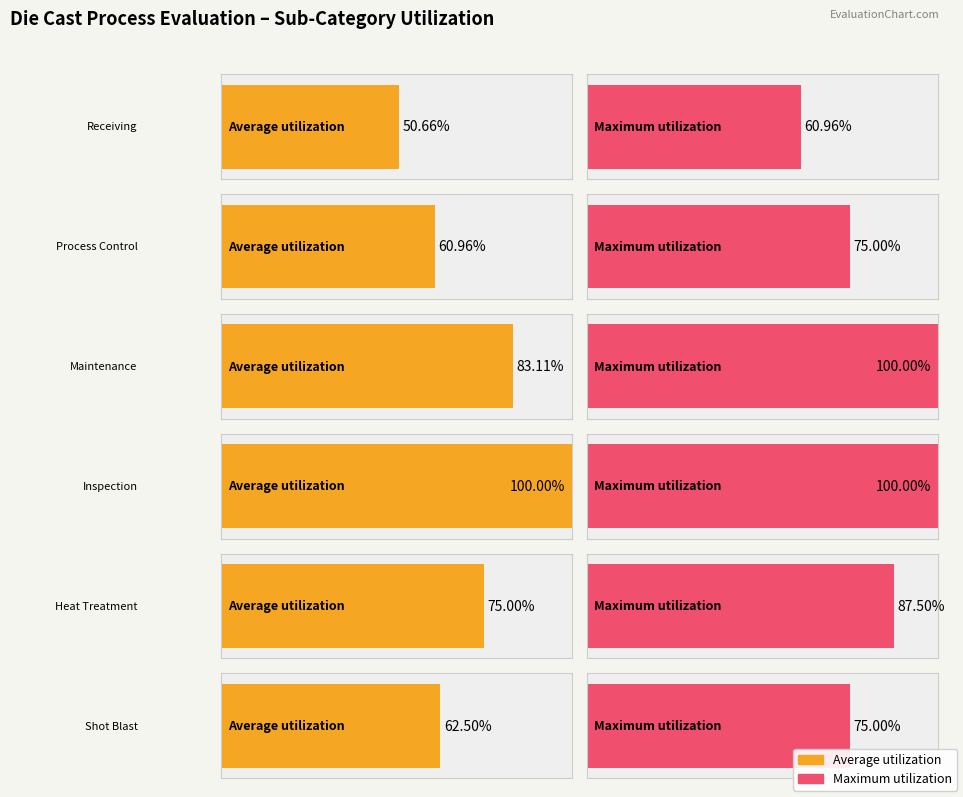

How many series are shown in this chart?

2